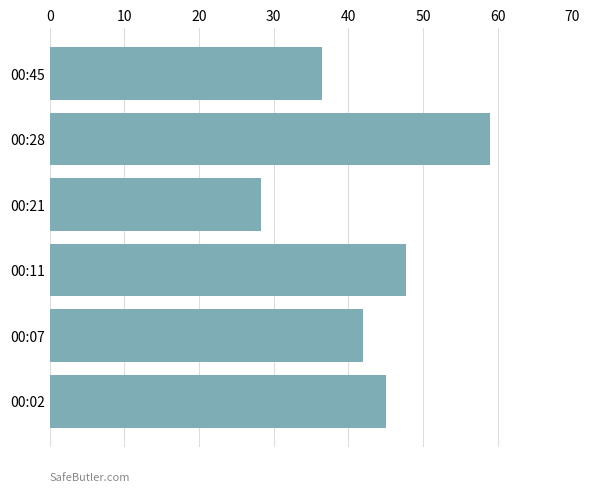

Approximately how many times larger is the value at 00:21 compared to 00:28?

0.5